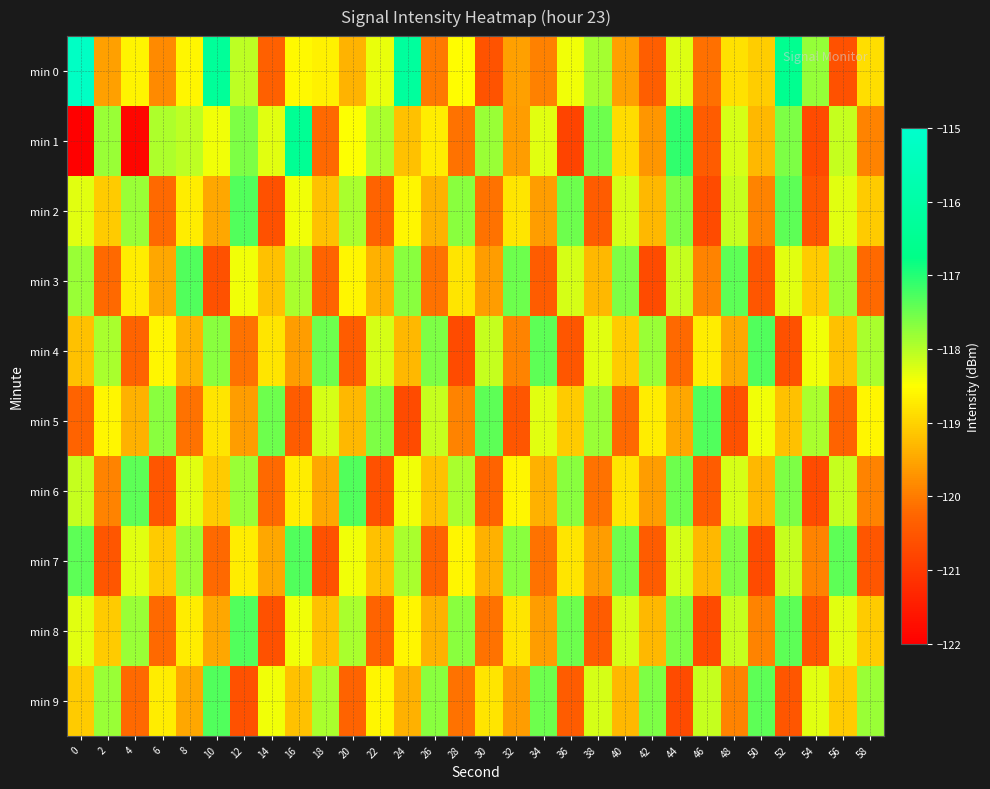

At which category is the sum across all series the highest?

52